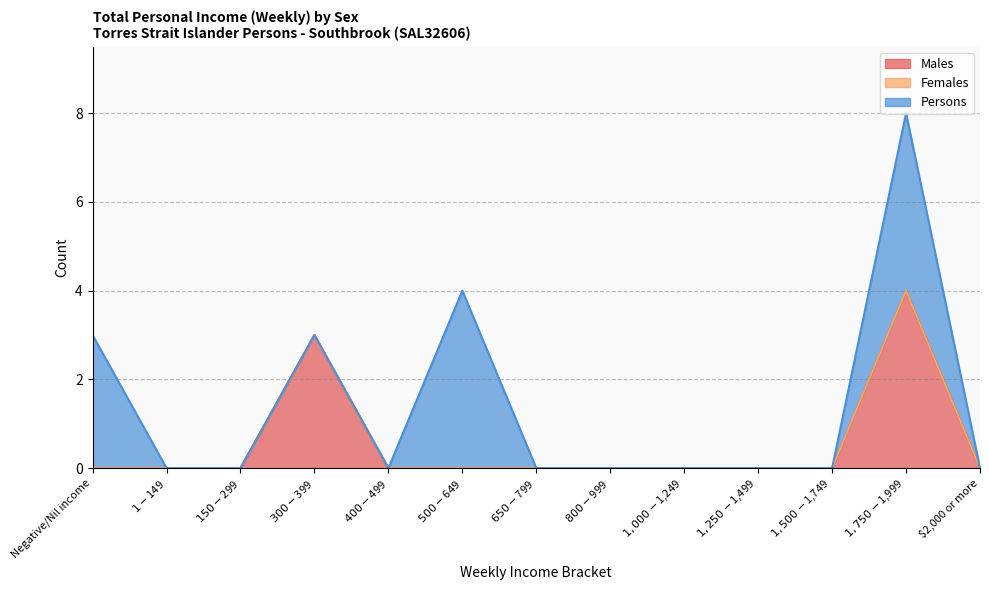

Rank the categories by Males value from lowest to highest.

Negative/Nil income, $1-$149, $150-$299, $400-$499, $500-$649, $650-$799, $800-$999, $1,000-$1,249, $1,250-$1,499, $1,500-$1,749, $2,000 or more, $300-$399, $1,750-$1,999